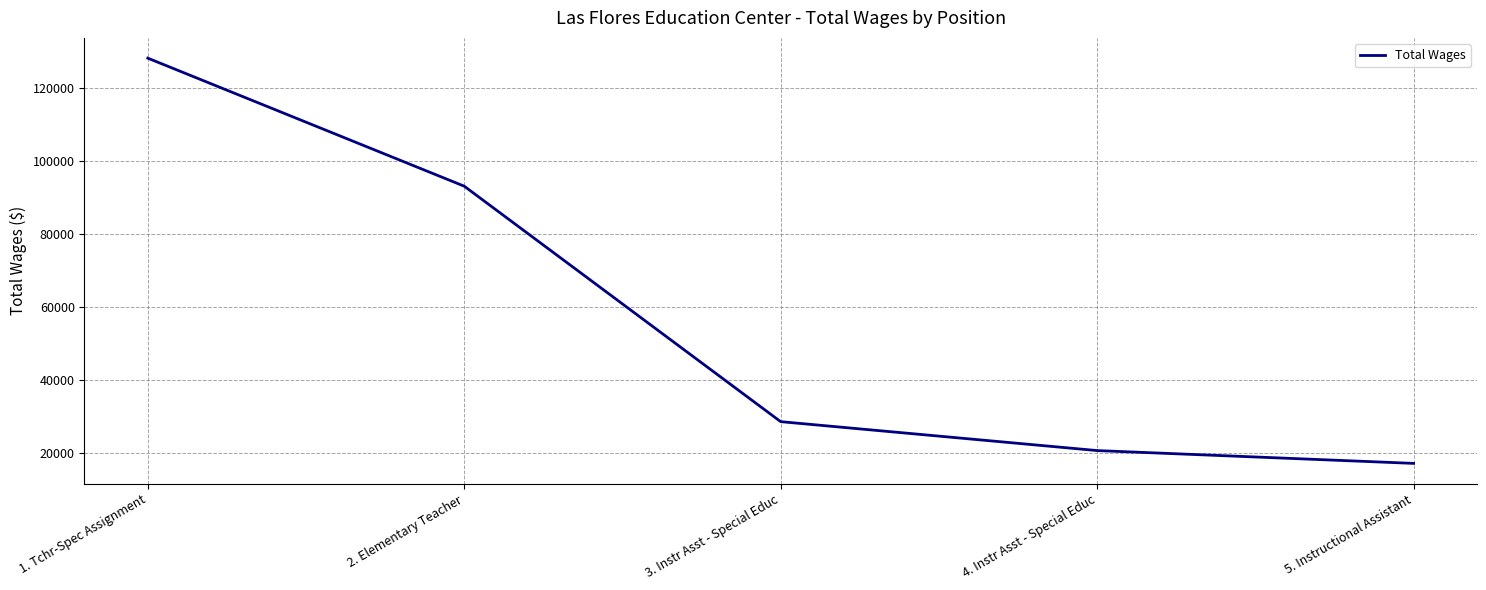

How many lines are shown in the chart?

1